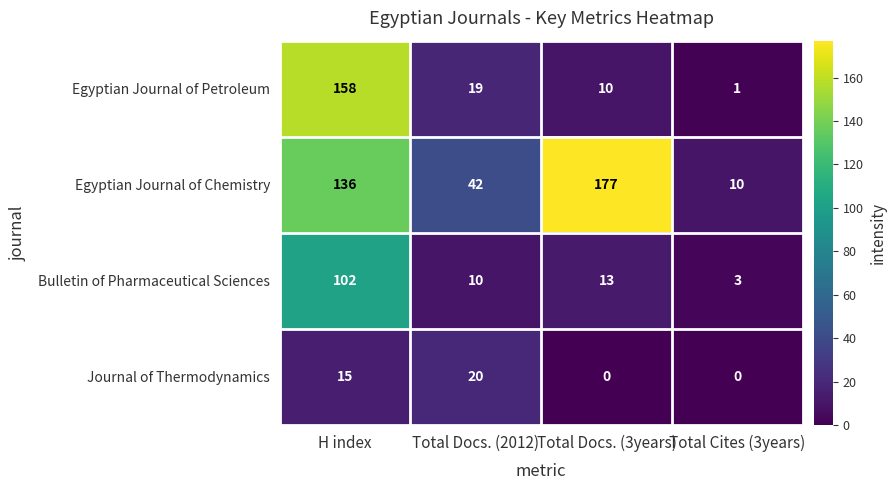

Which series has the largest range (max minus min)?

Egyptian Journal of Chemistry